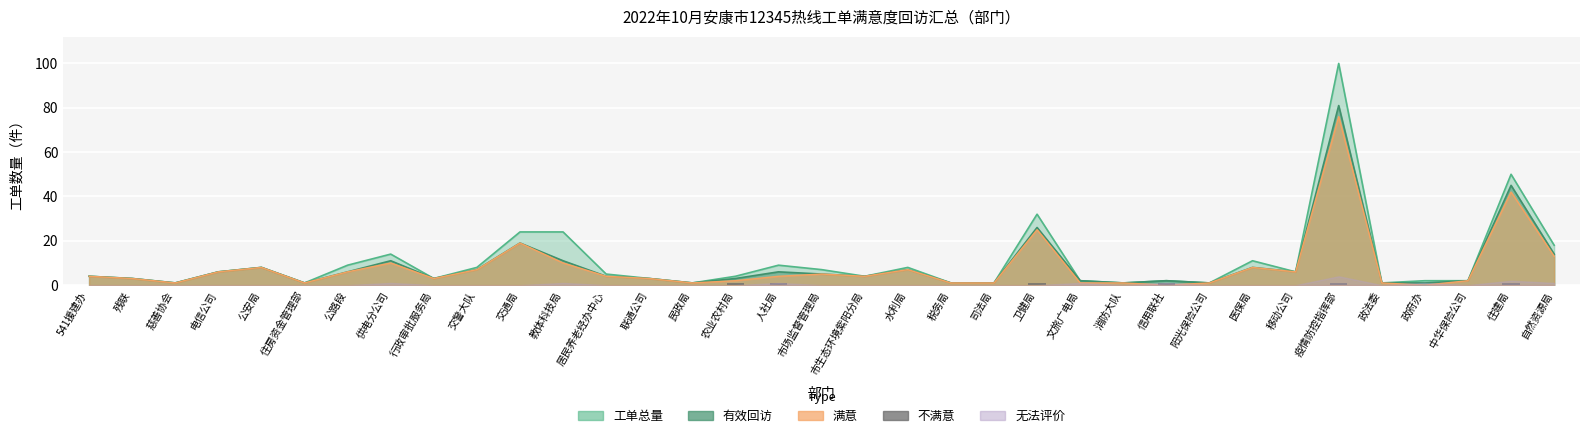

What is the label of the 7th bar from the left?

公路段